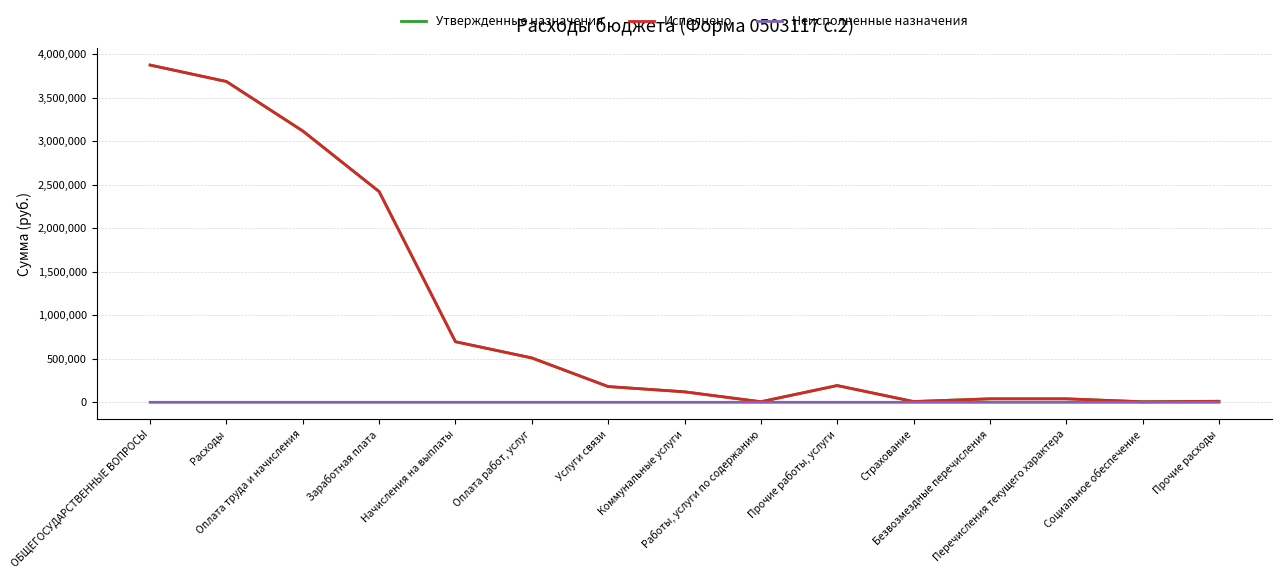

What is the difference between the Неисполненные назначения values at Оплата работ, услуг and Расходы?

43.2